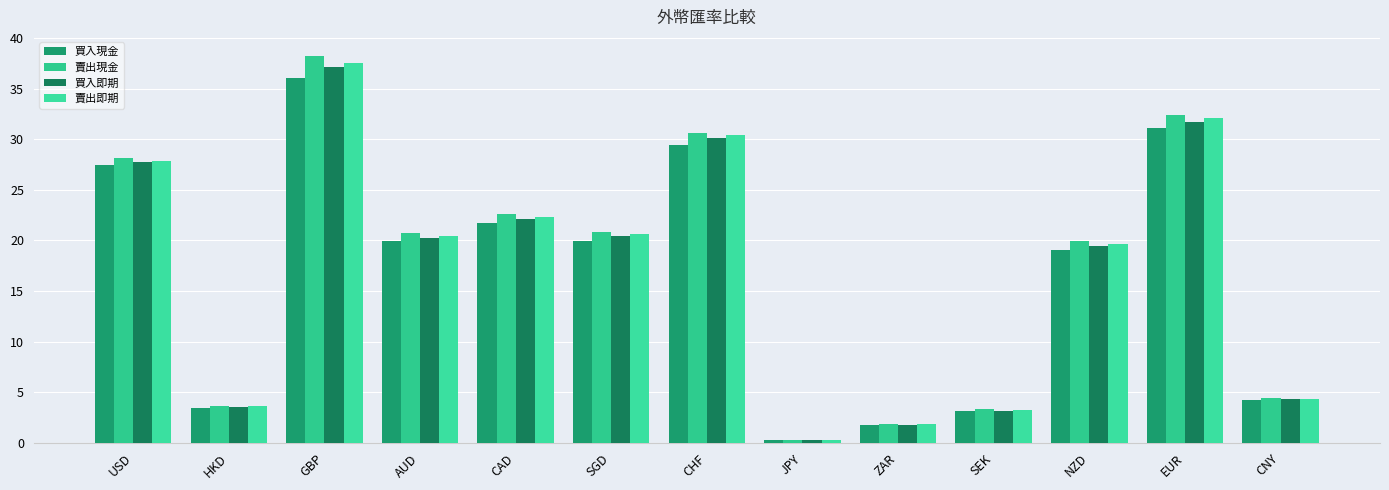

How many bars are there in total?

52